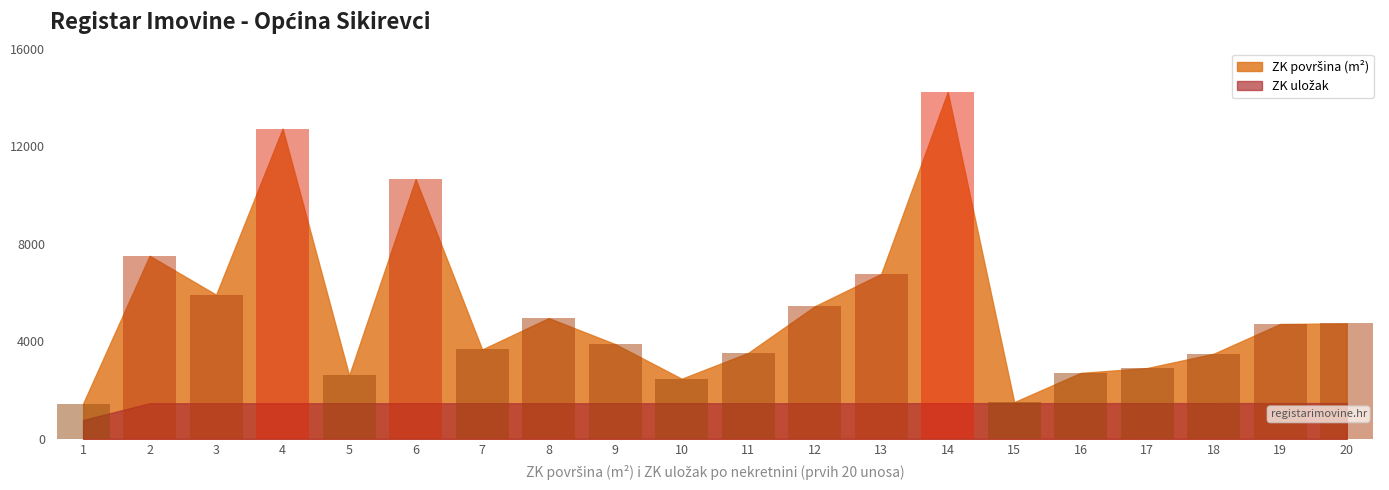

What is the difference between the ZK_ULOZAK values at 19 and 12?

6